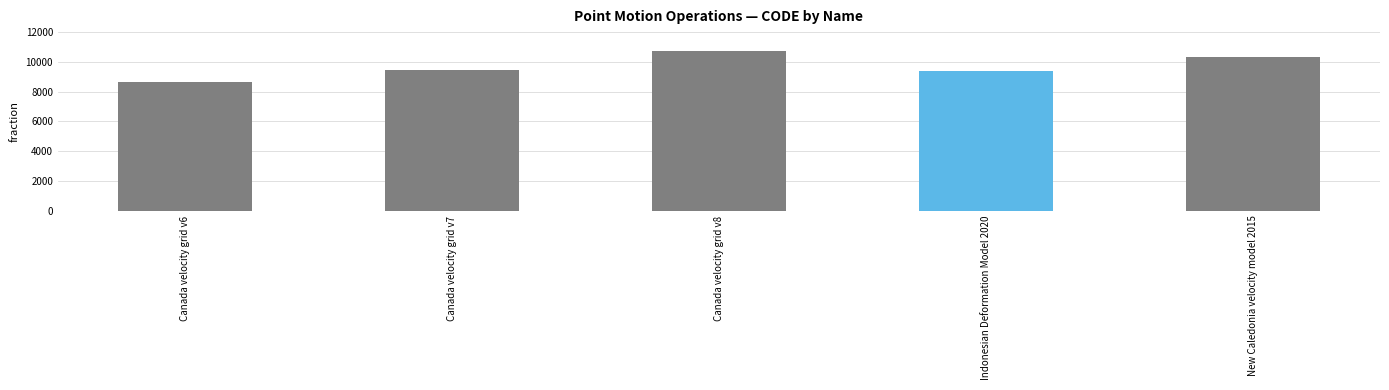

Is it true that the value at New Caledonia velocity model 2015 is 10323?

True